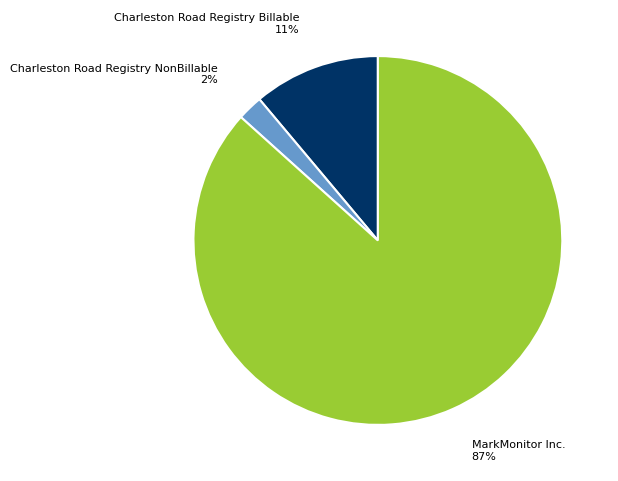

To the nearest percent, what is the average slice percentage?

33%